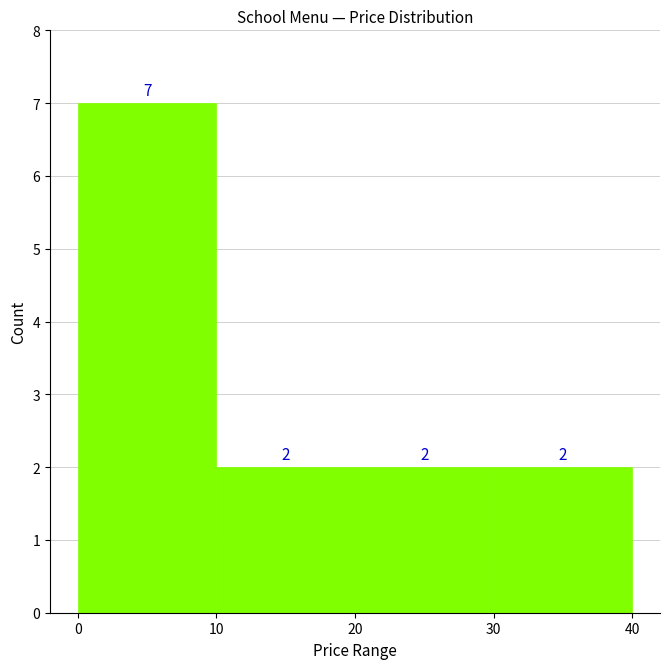

Over which range of the x-axis is the bar tallest?

0 to 10